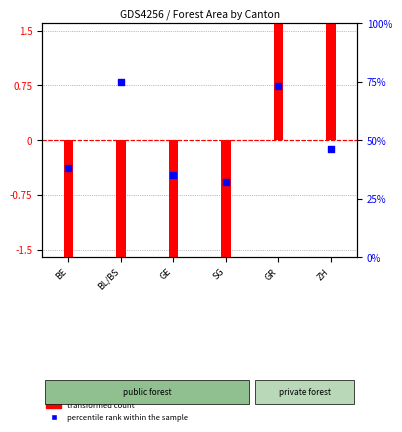

Which series has the widest spread of Y values?

transformed count